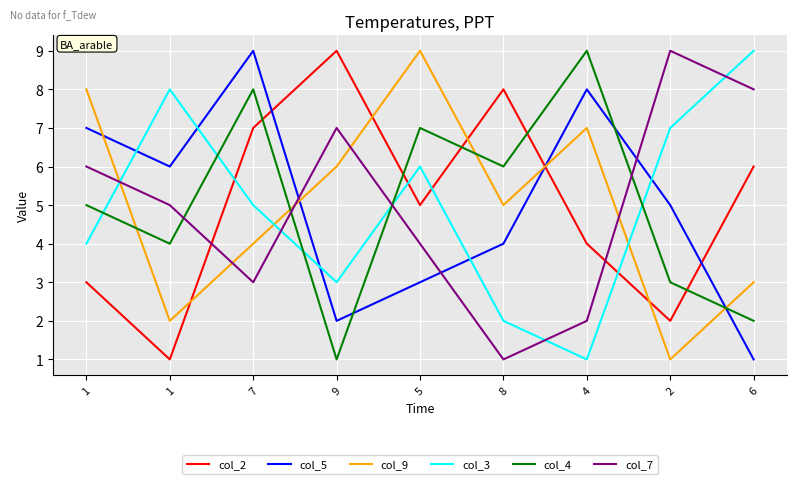

What is the spread (max minus min) of values at 1?

5